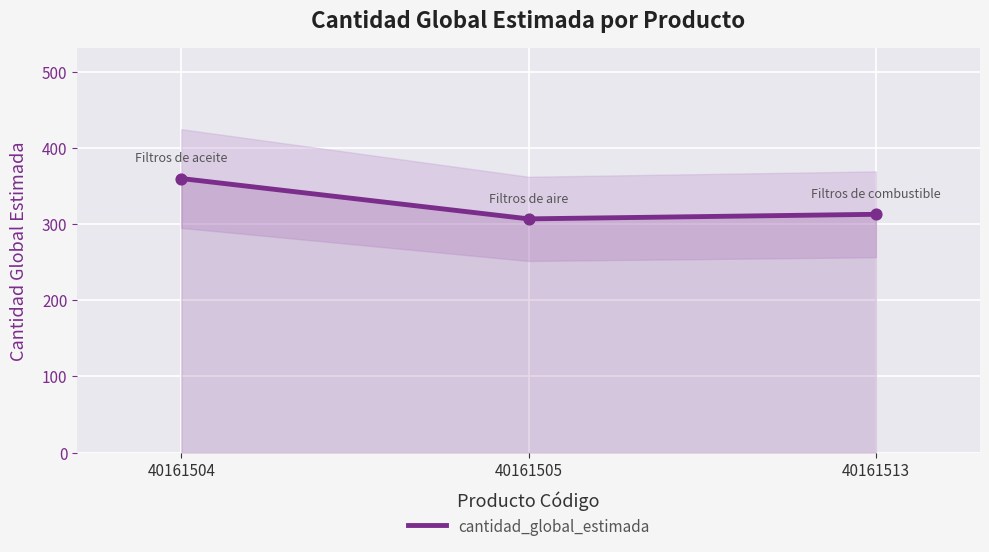

Between 40161505 and 40161504, which is larger?

40161504